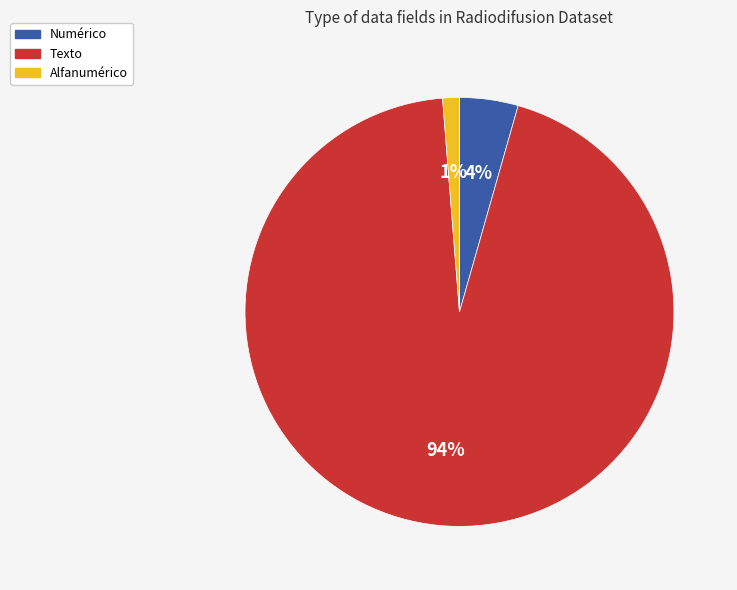

To the nearest percent, what is the average slice percentage?

33%